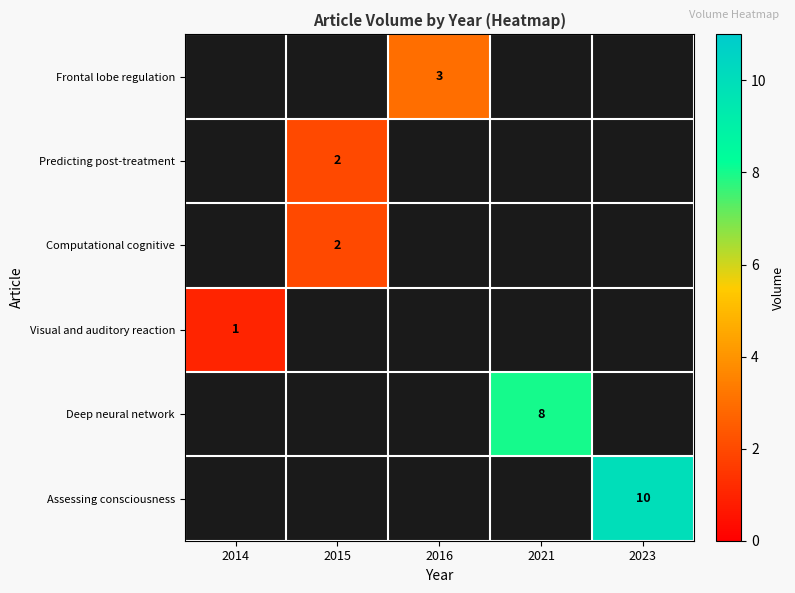

Which has a higher value, 2015 or 2023?

2023